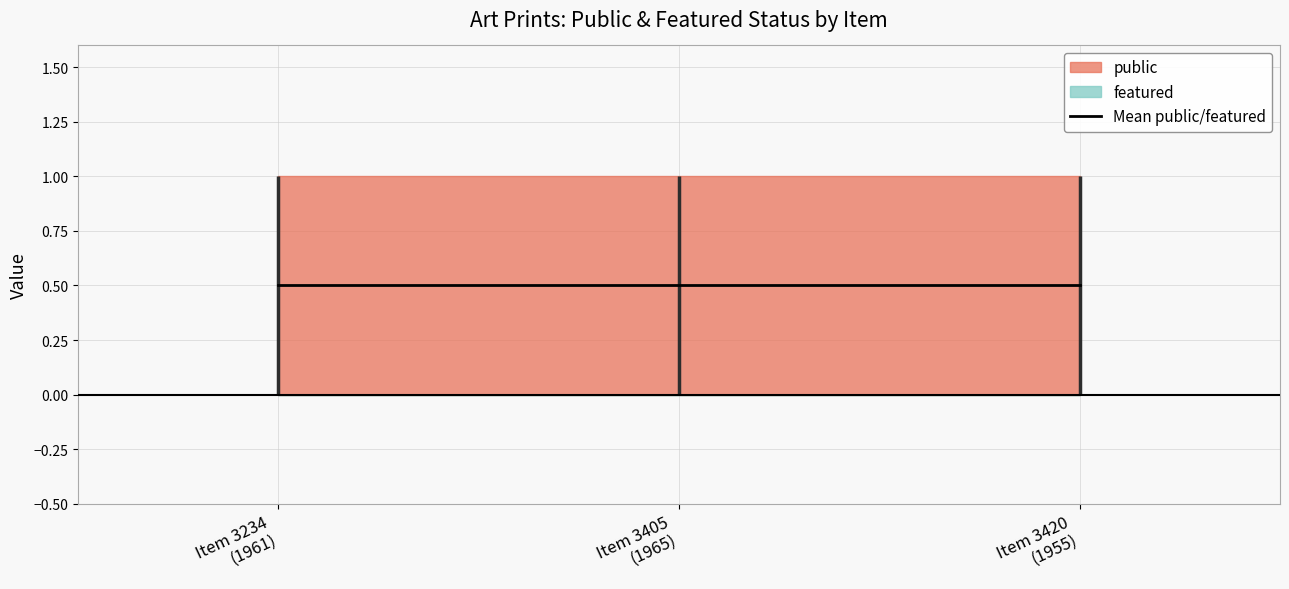

List the series in order of their overall mean, highest first.

public, featured